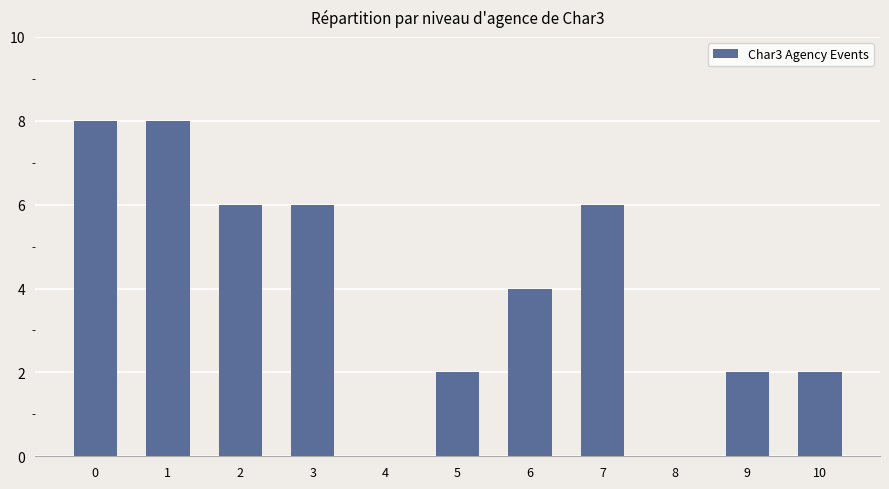

Approximately how many times larger is the value at 2 compared to 10?

3.0